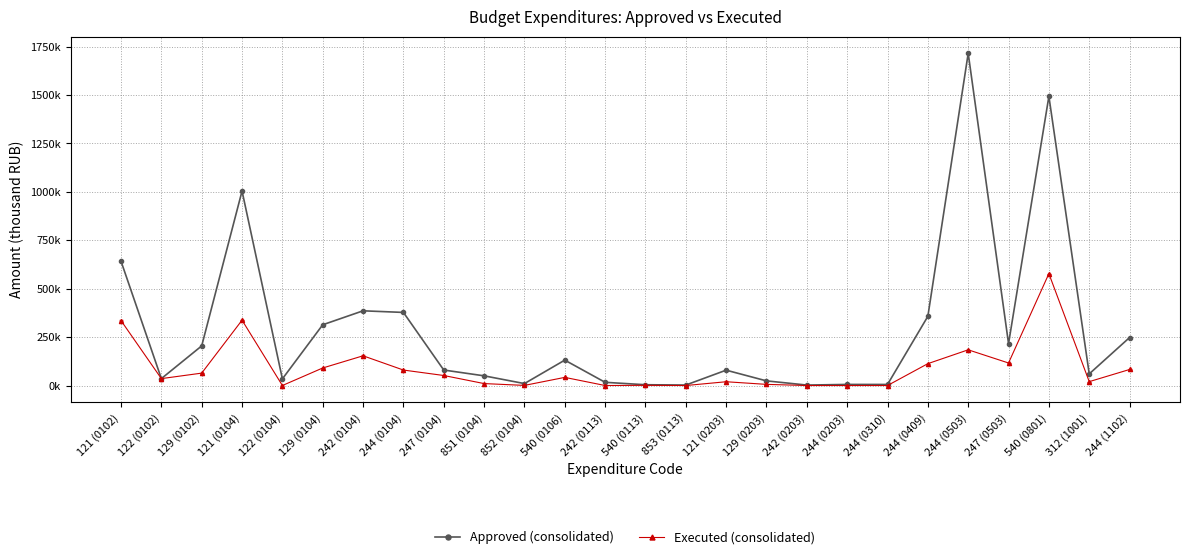

Does the chart have visible grid lines?

Yes